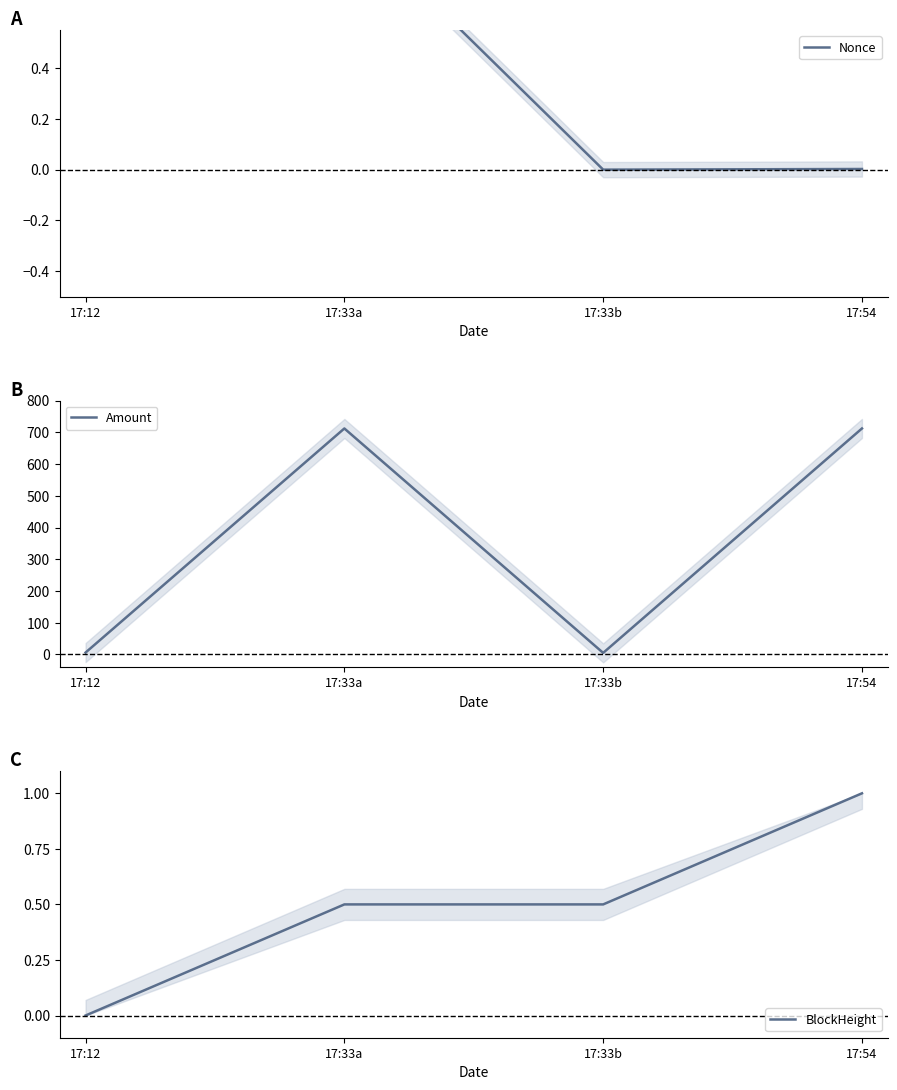

At which category is the sum across all series the highest?

17:33a